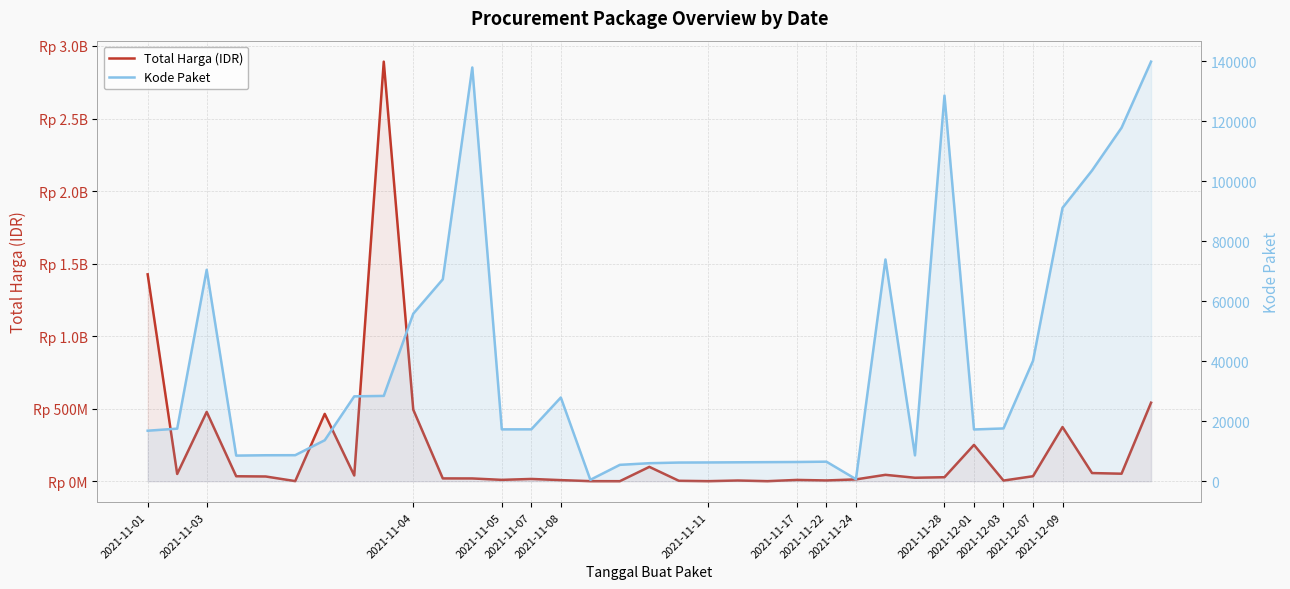

Reading left to right, what are all the values shown in this chart?

Total Harga (IDR): 1425867900	49730040	477600000	34000000	32441200	577875	464002100	39440000	2892122000	493000000	19175000	18900000	9180000	15513960	7401240	333600	78000	98772570	2772000	265000	4672200	182000	8742500	5129000	12453900	43859200	23653000	27412000	250350000	4350000	34292000	373404000	56152800	51601000	541071000
Kode Paket: 16823	17509	70453	8530	8646	8668	13652	28271	28425	55826	67279	137876	17272	17283	27891	464	5449	5997	6214	6246	6300	6350	6397	6503	675	73894	8601	128516	17238	17580	40112	91101	103541	117783	139817